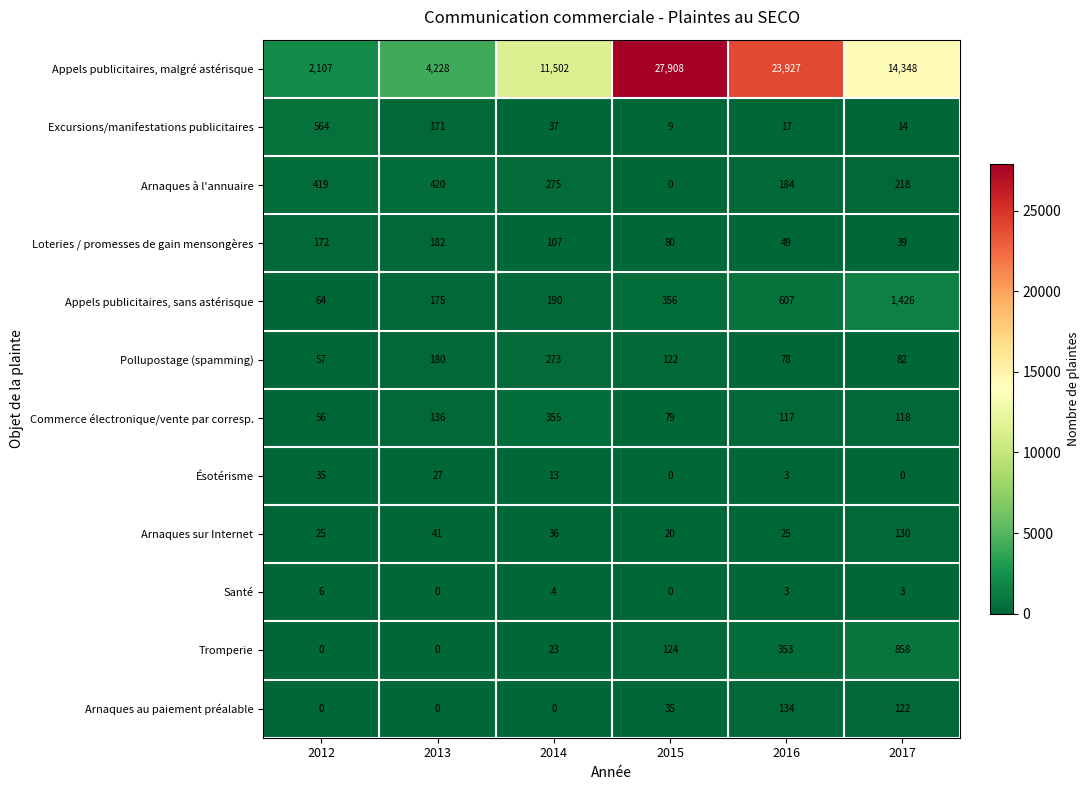

What is the maximum value shown in the chart?

27908